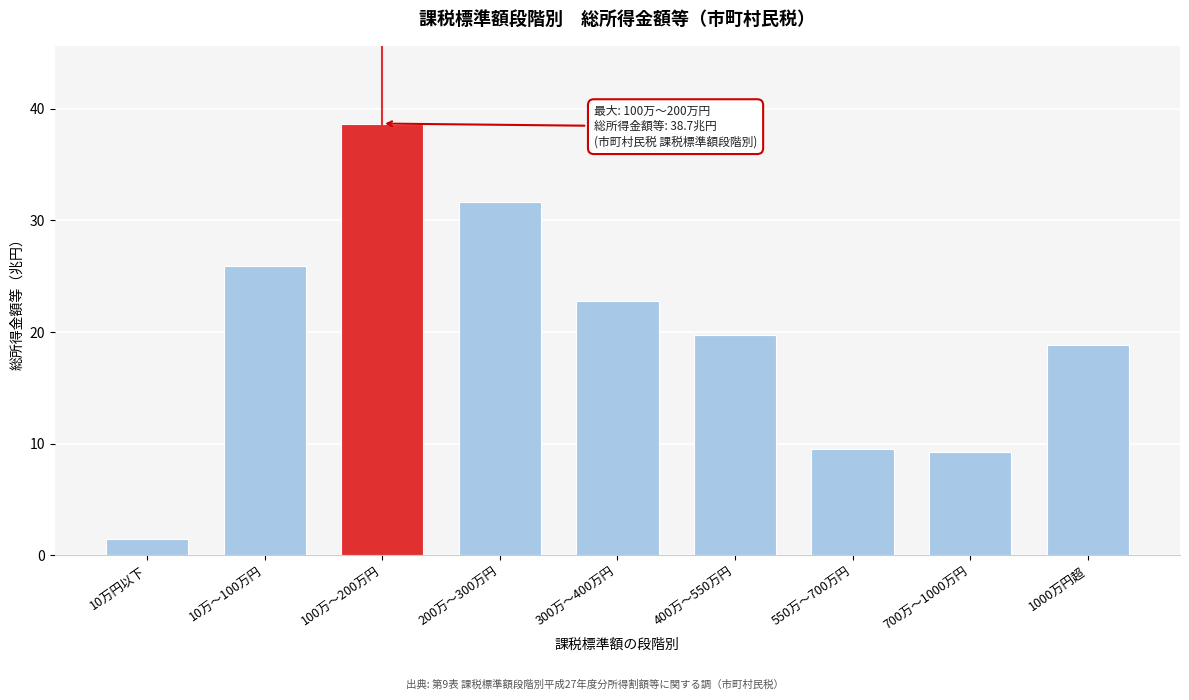

Reading left to right, extract all data points from this chart.

10万円以下=1.5	10万〜100万円=25.9	100万〜200万円=38.7	200万〜300万円=31.6	300万〜400万円=22.8	400万〜550万円=19.7	550万〜700万円=9.5	700万〜1000万円=9.2	1000万円超=18.8